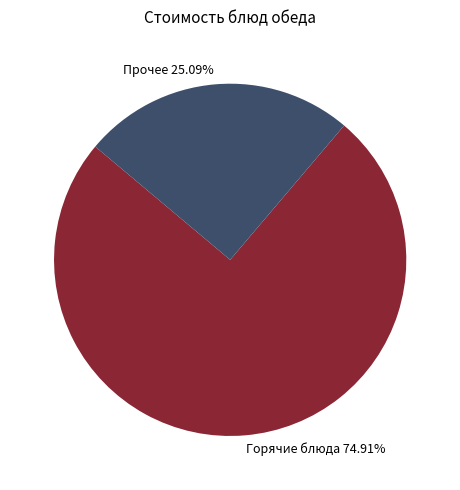

Rank the categories by value from lowest to highest.

Прочее 25.09%, Горячие блюда 74.91%